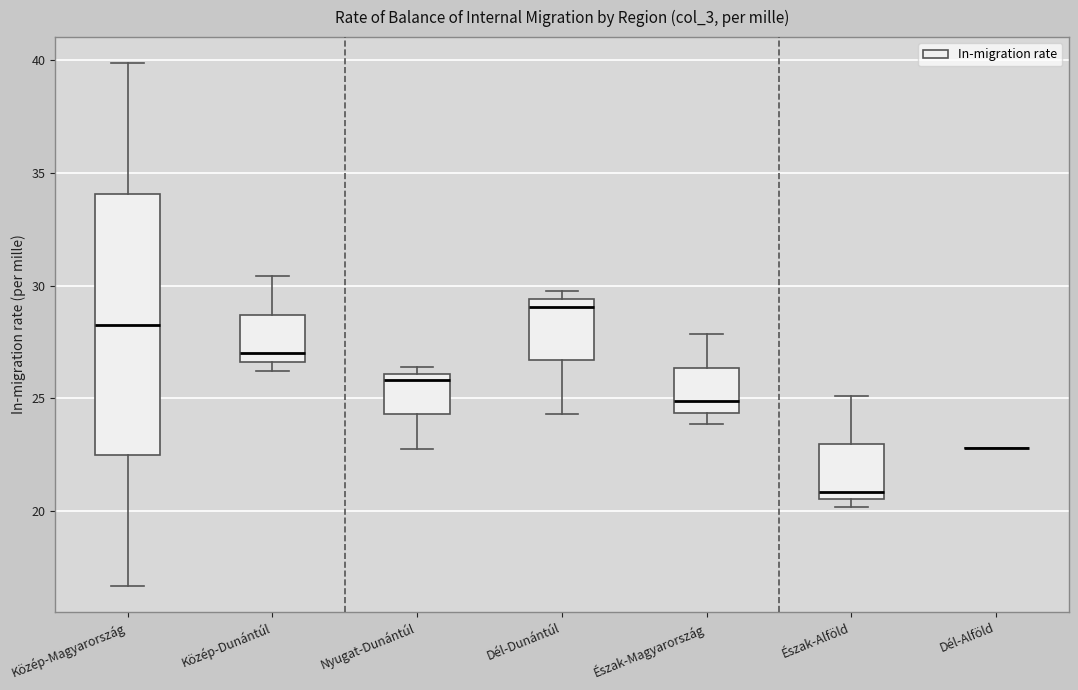

Comparing the boxes themselves (not the whiskers), which one is the tallest?

Közép-Magyarország